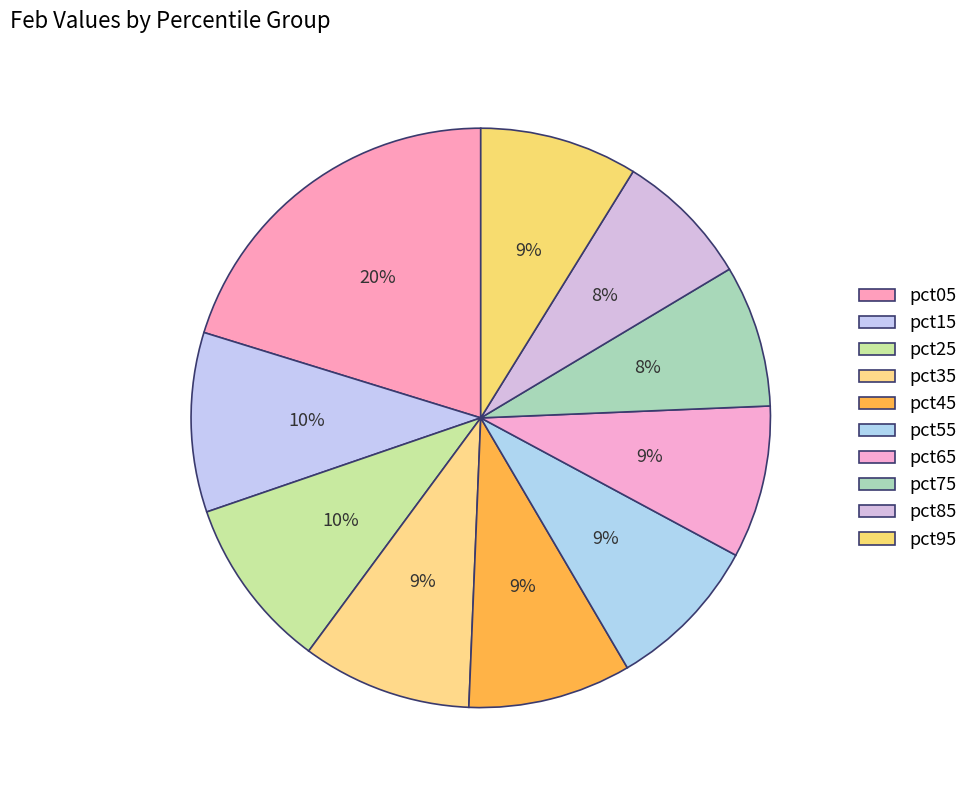

Which category has the biggest portion of the pie?

pct05